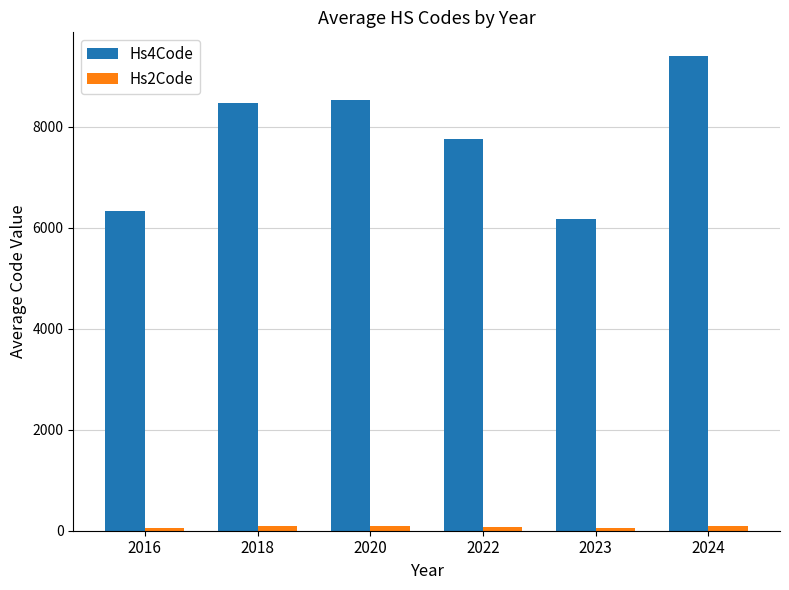

True or false: Hs4Code has a value of 11321 at 2020.

False